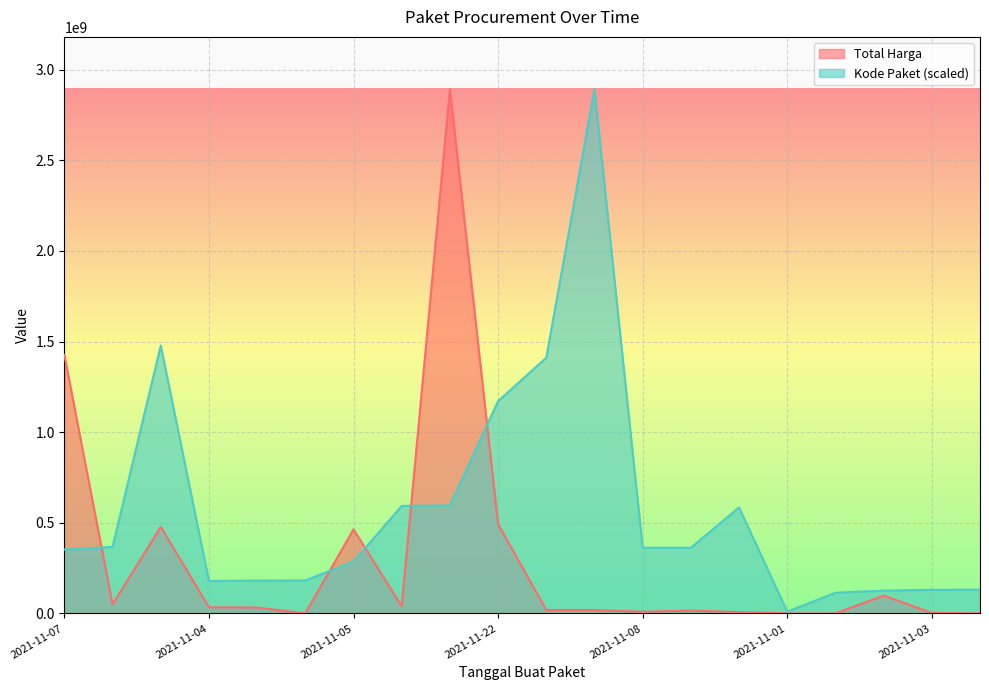

What is the maximum value for Kode Paket (scaled)?

2892122000.0